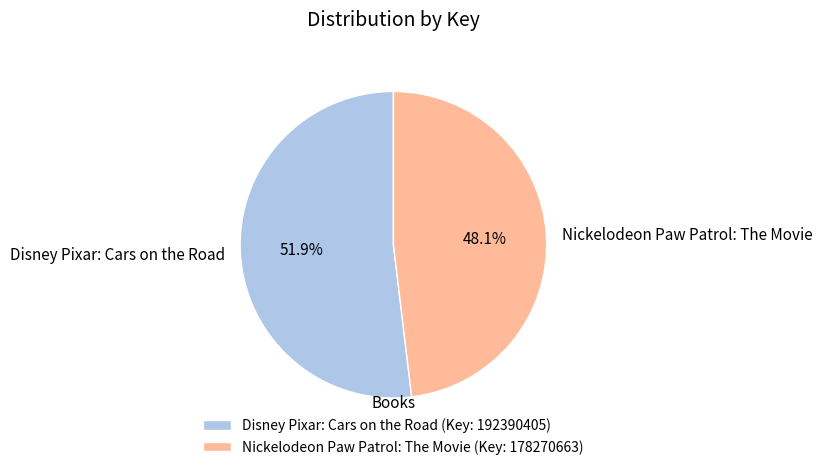

How many slices are in this pie chart?

2